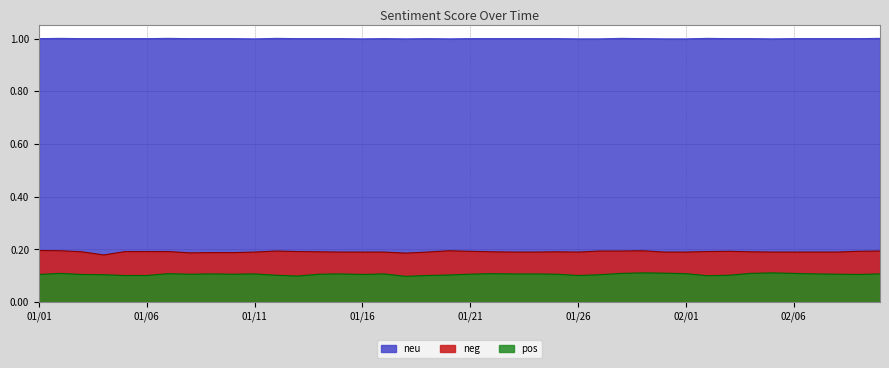

What is the sum of the neg values at 20190105 and 20190109?

0.2